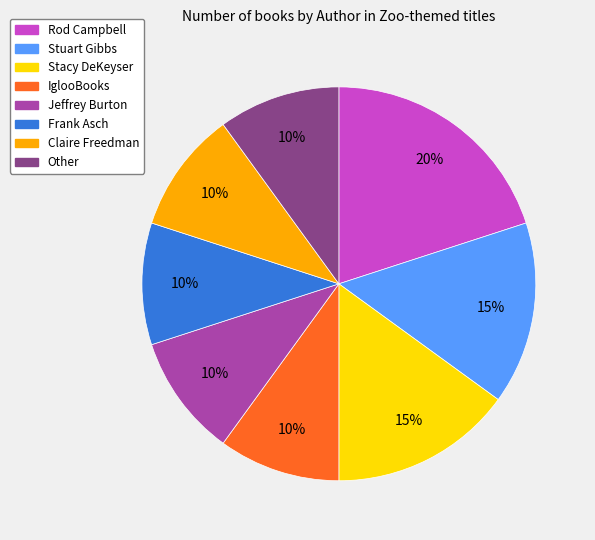

Which slice is the largest?

Rod Campbell